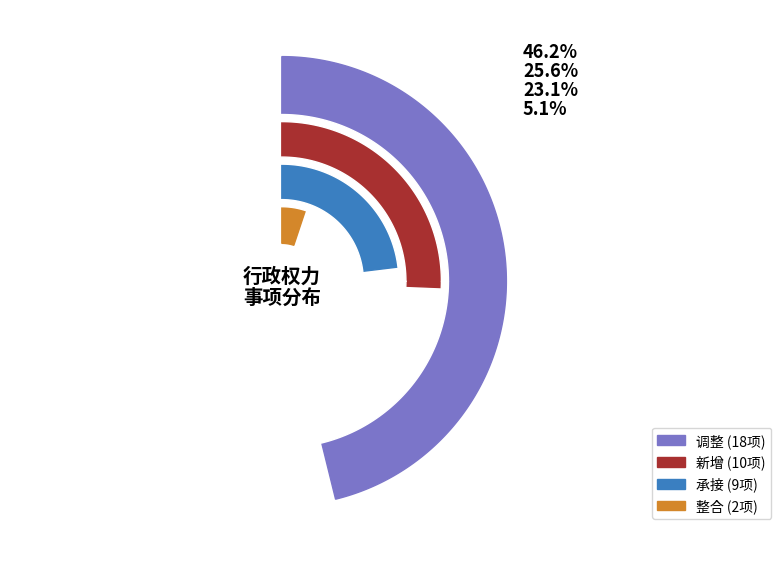

What is the change in value from 调整 to 新增?

-8